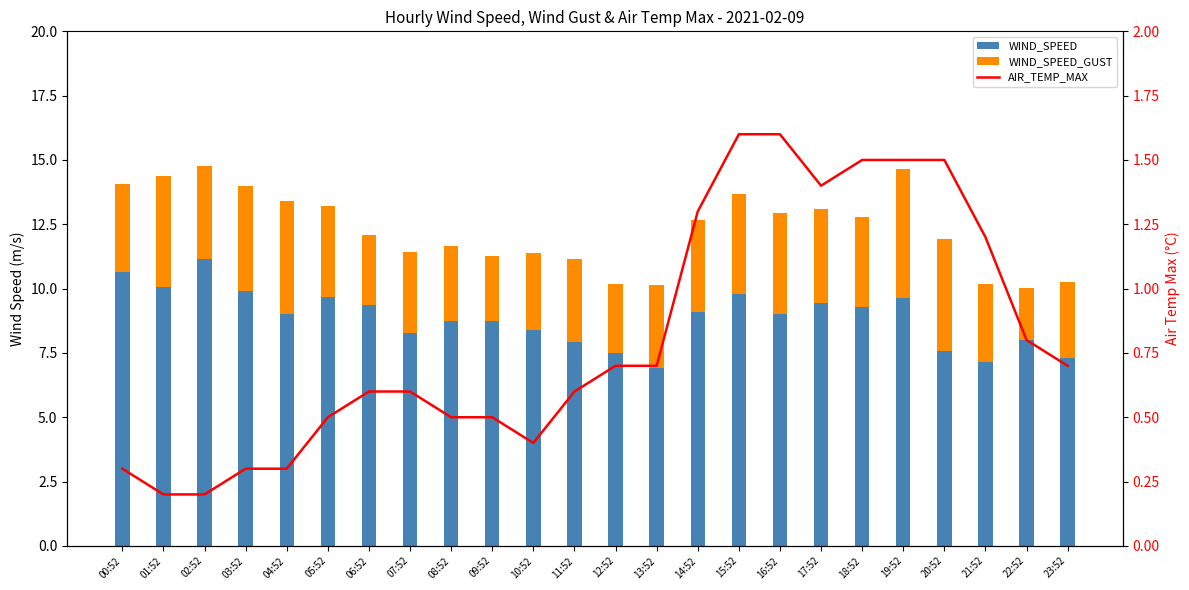

What is the sum of the AIR_TEMP_MAX values at 11:52 and 13:52?

1.3